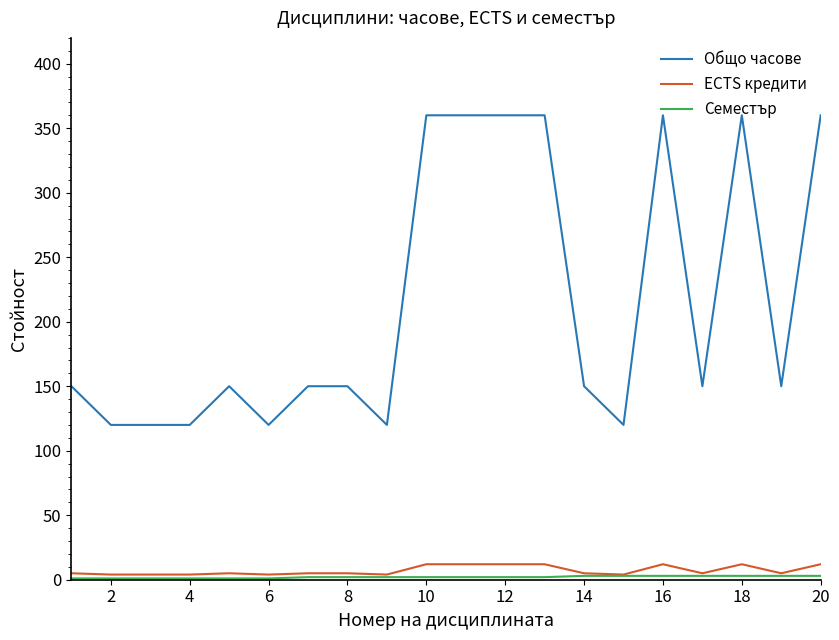

How many values in the Общо часове series are below 150?

6